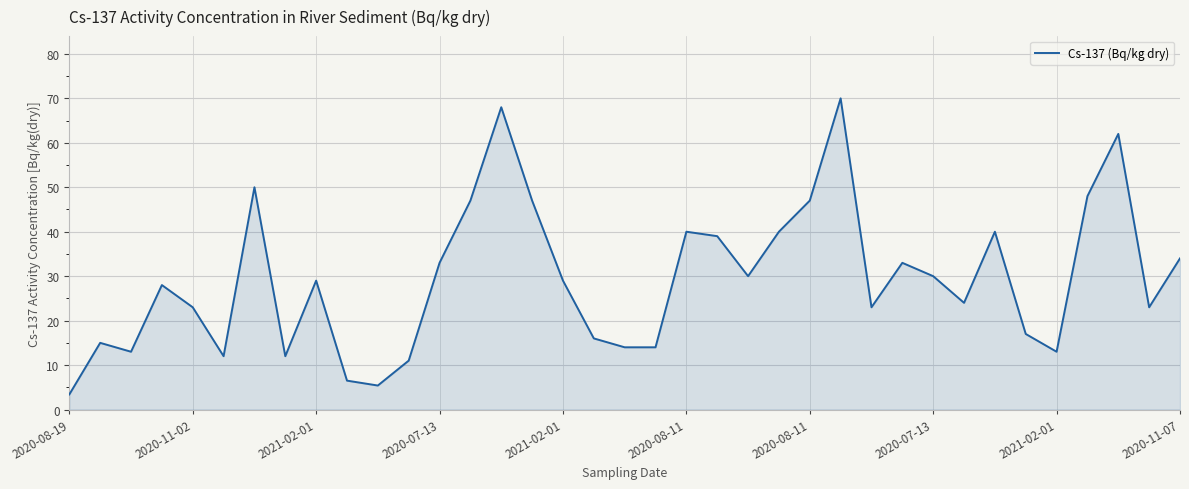

What is the difference between the maximum and minimum values?

66.6